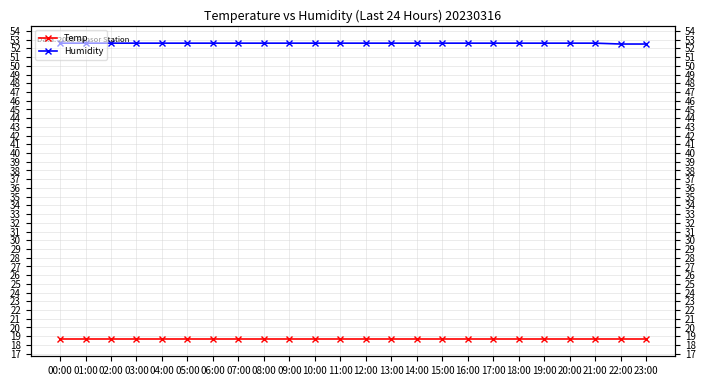

What is the sum of all Humidity values?

1262.2